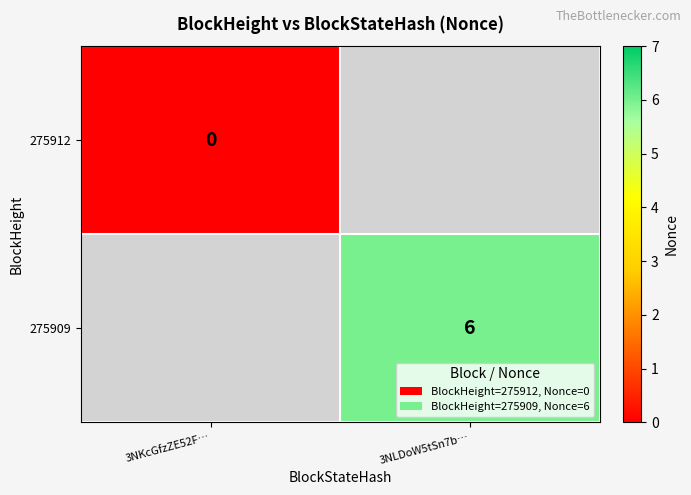

How many distinct data groups are displayed?

2